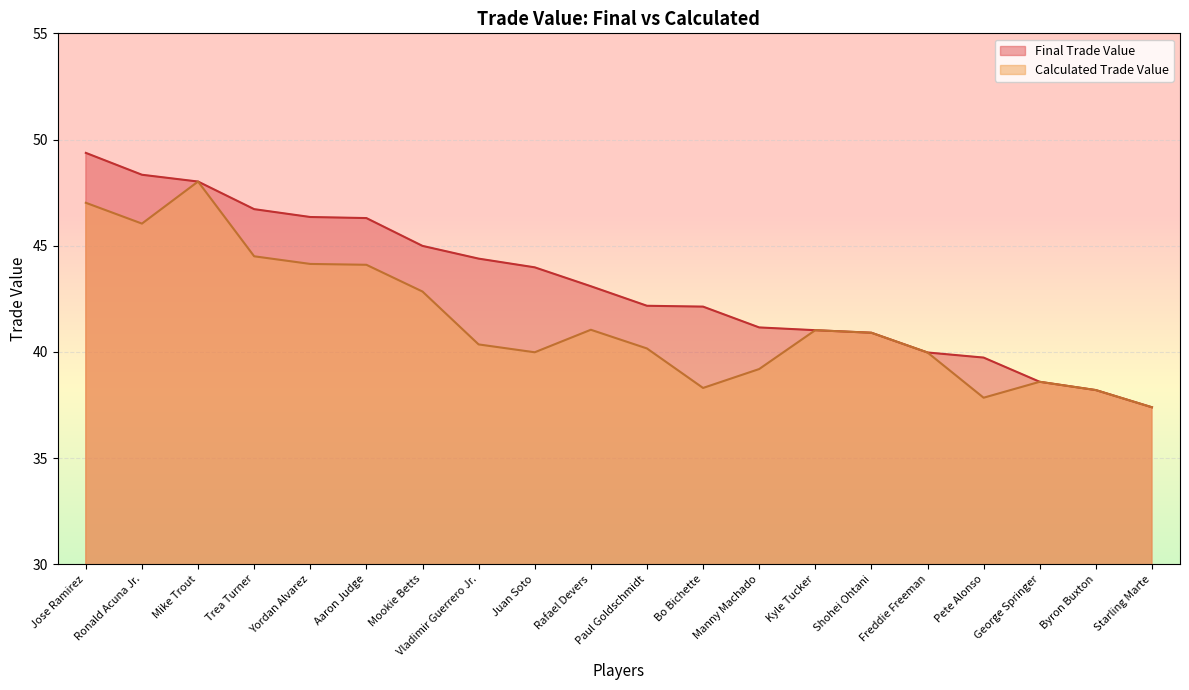

Reading left to right, transcribe all the data shown in this chart.

Final Trade Value: 49.4	48.3	48.0	46.7	46.4	46.3	45.0	44.4	44.0	43.1	42.2	42.1	41.1	41.0	40.9	40.0	39.7	38.6	38.2	37.4
Calculated Trade Value: 47.0	46.0	48.0	44.5	44.1	44.1	42.8	40.4	40.0	41.0	40.2	38.3	39.2	41.0	40.9	40.0	37.8	38.6	38.2	37.4